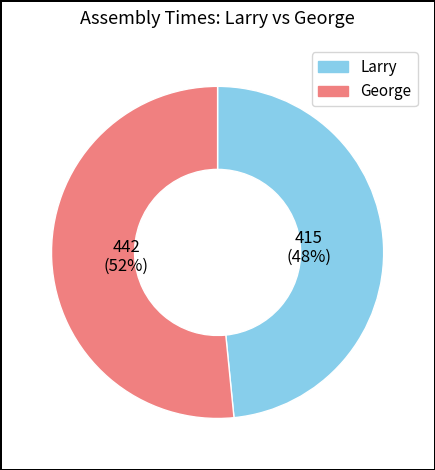

How many segments does this pie chart have?

2